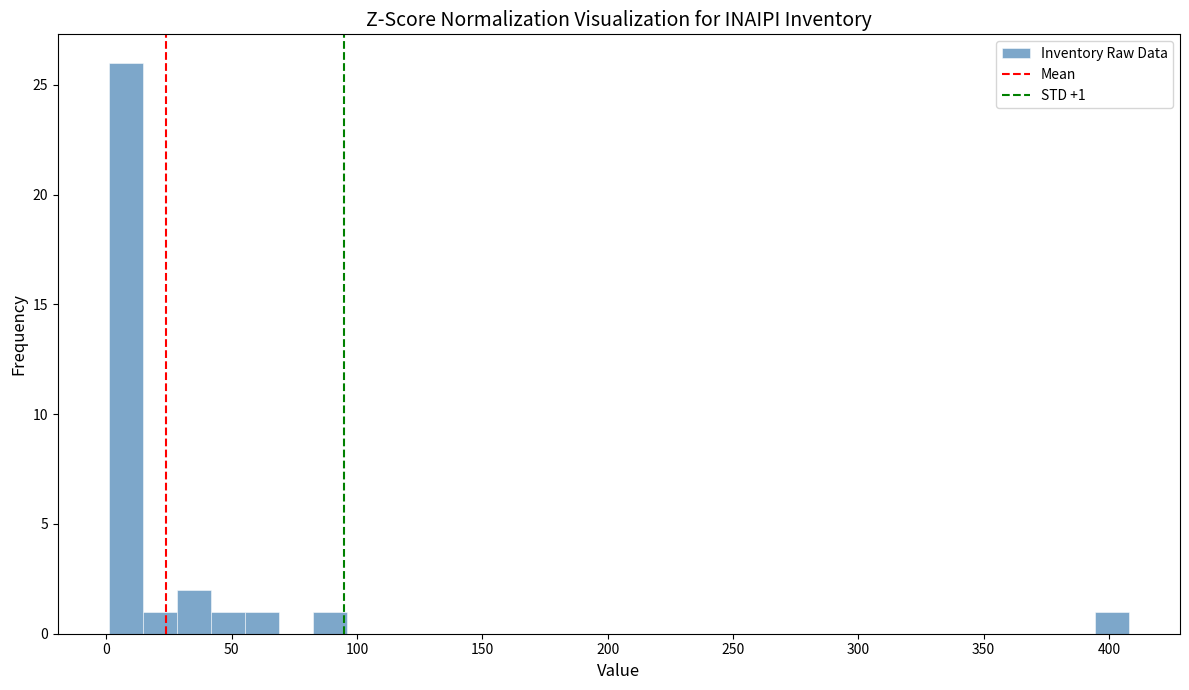

Read against the x-axis, roughly where is the centre of the tallest bar?

10